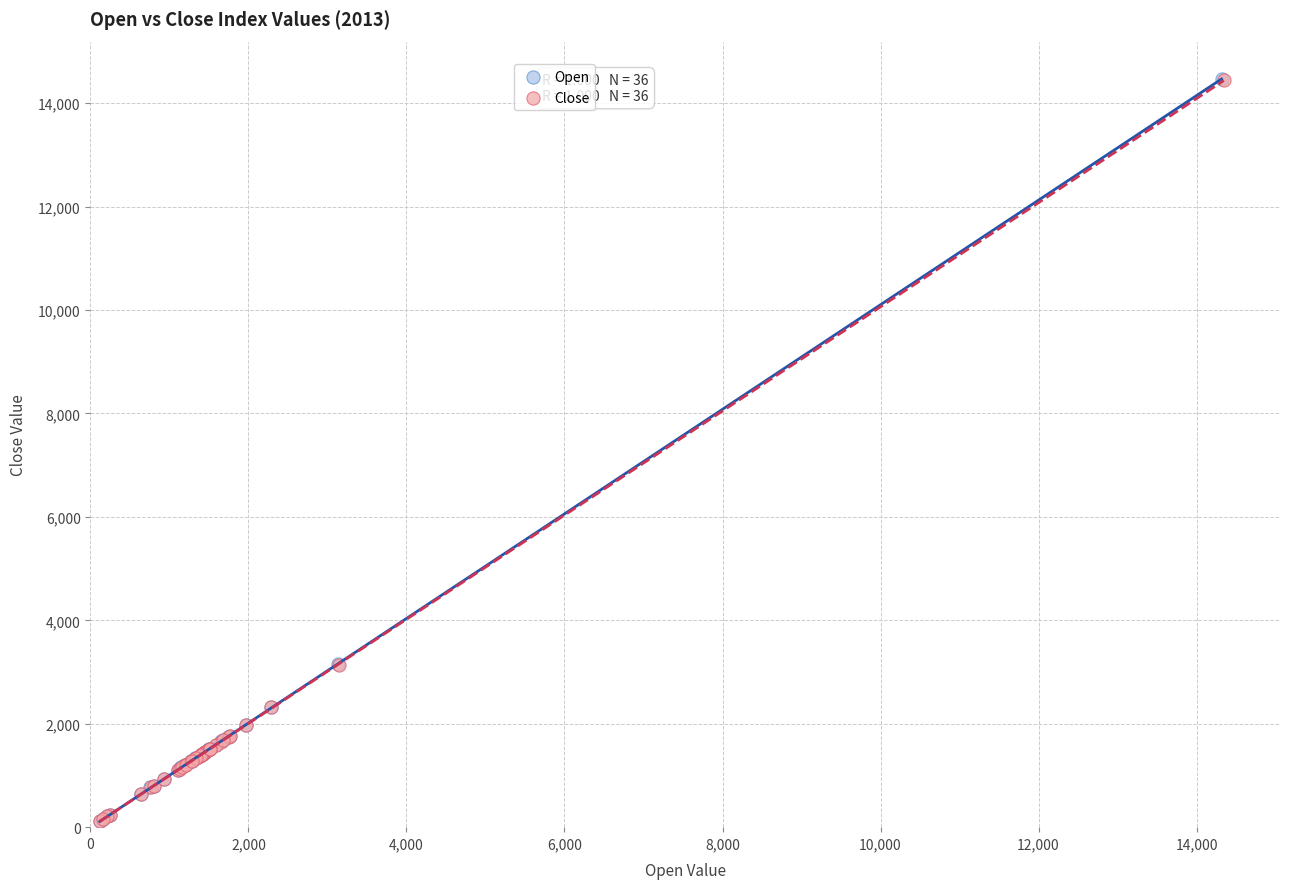

What are all the series names shown in the legend?

Open, Close